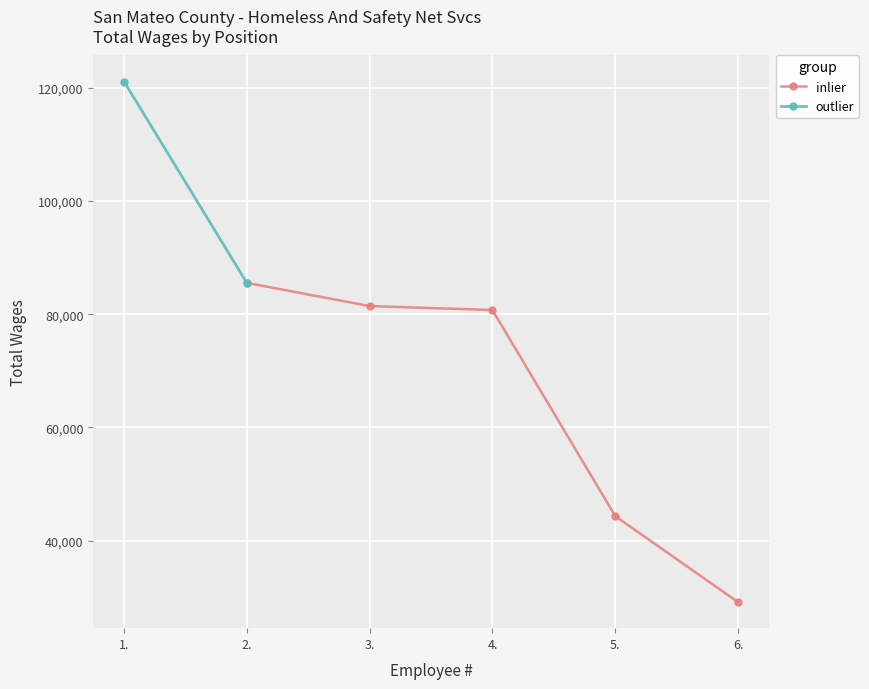

True or false: inlier has more than 1 interior local peaks.

False